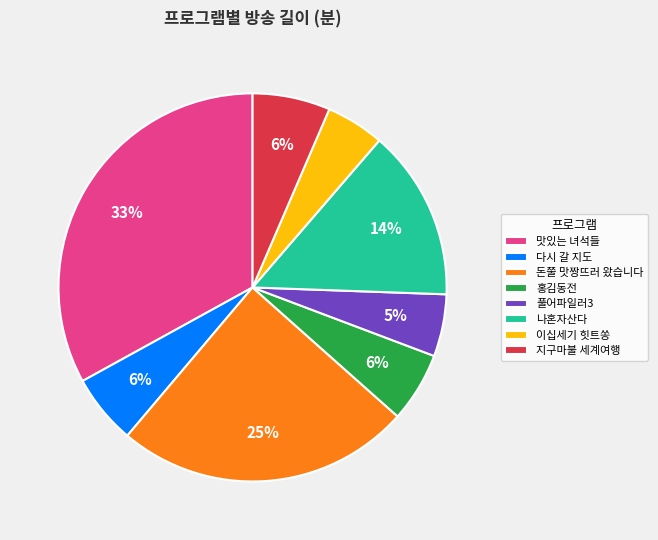

Which has a higher value, 맛있는 녀석들 or 풀어파일러3?

맛있는 녀석들